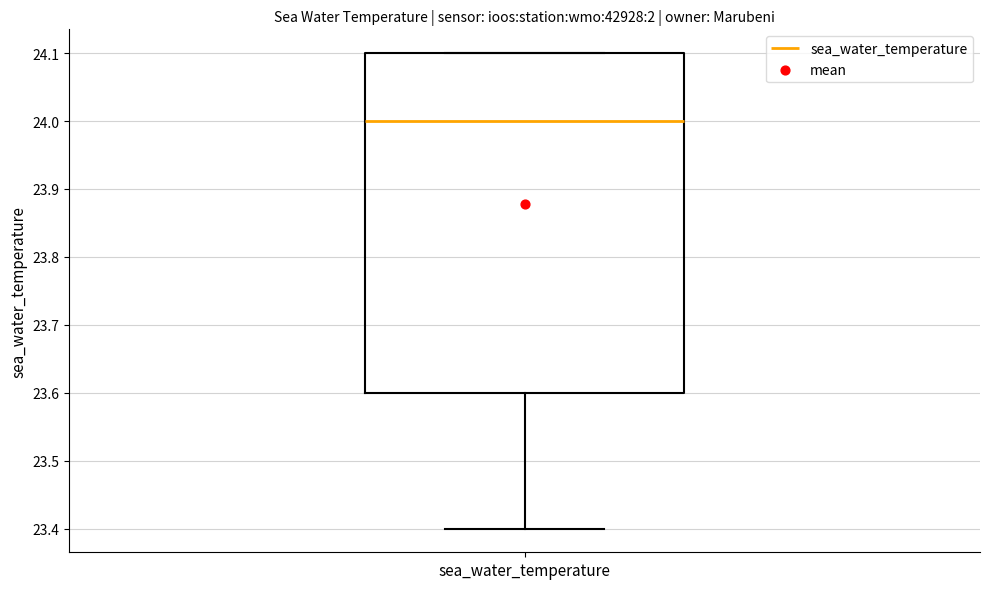

Read this box plot against the y-axis: the position of the median line, the range covered by the box, and the ends of both whiskers. The values are not printed on the chart, so give them approximately, as read against the axis.

median 24.0, box 23.6 to 24.1, whiskers 23.4 to 24.1